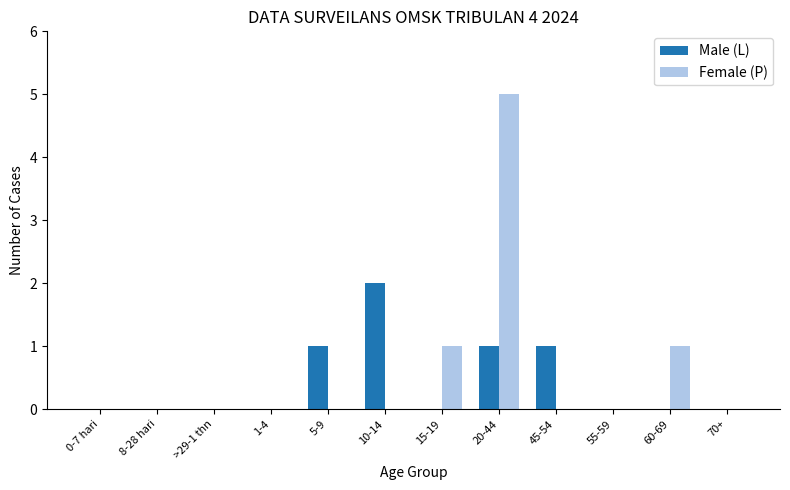

What is the sum of all Male (L) values?

5